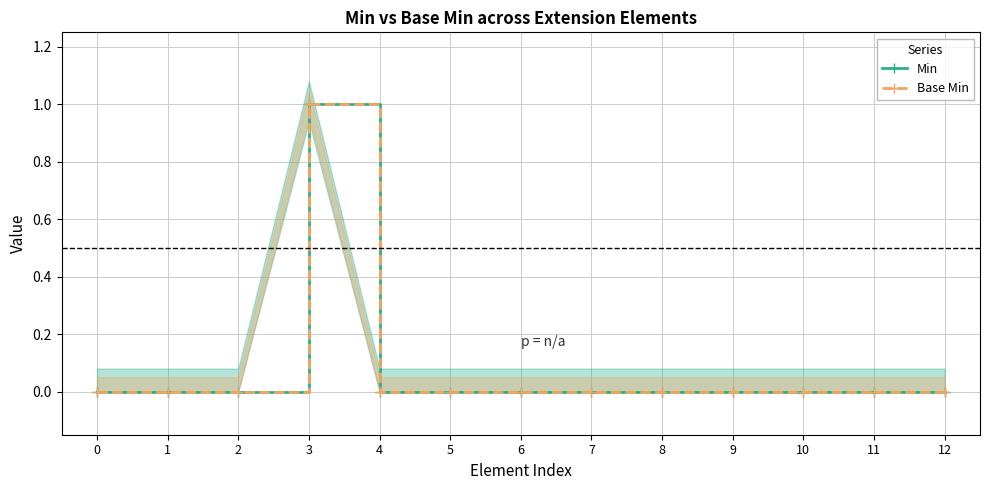

Does the chart display data point markers on the line(s)?

Yes